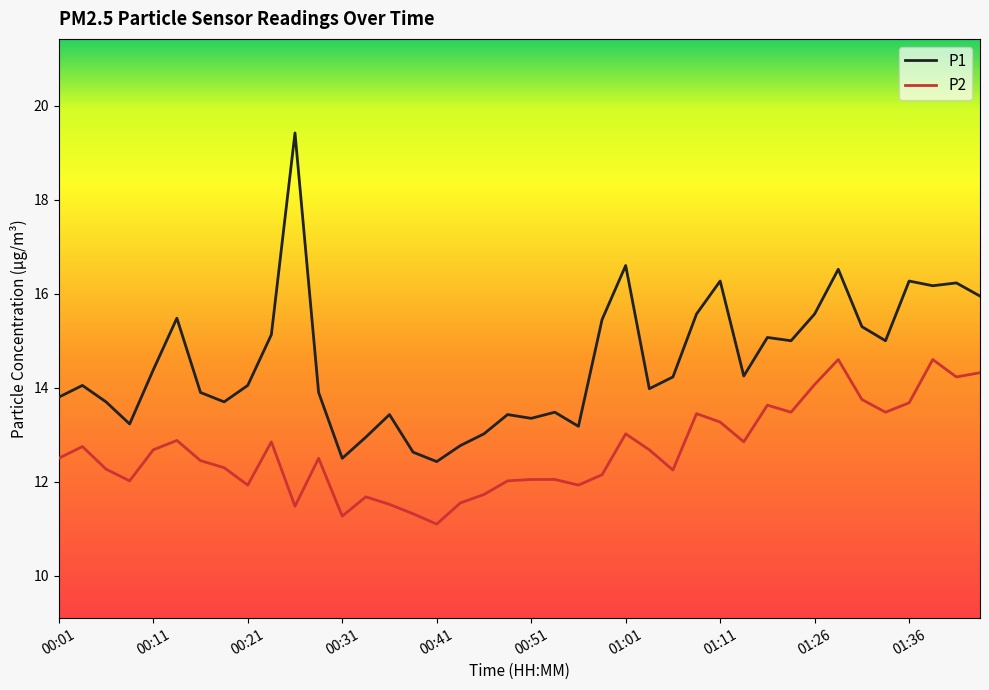

What is the greatest value displayed?

19.4